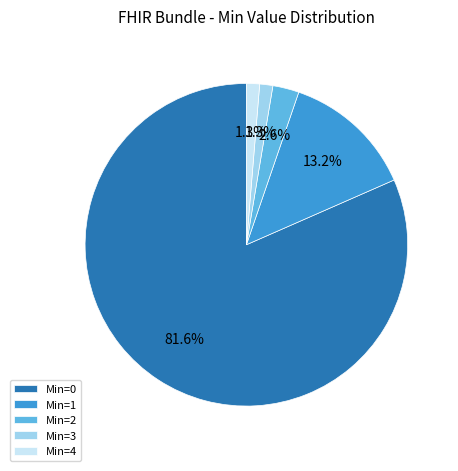

Combined, do Min=2 and Min=3 account for over 50%?

No